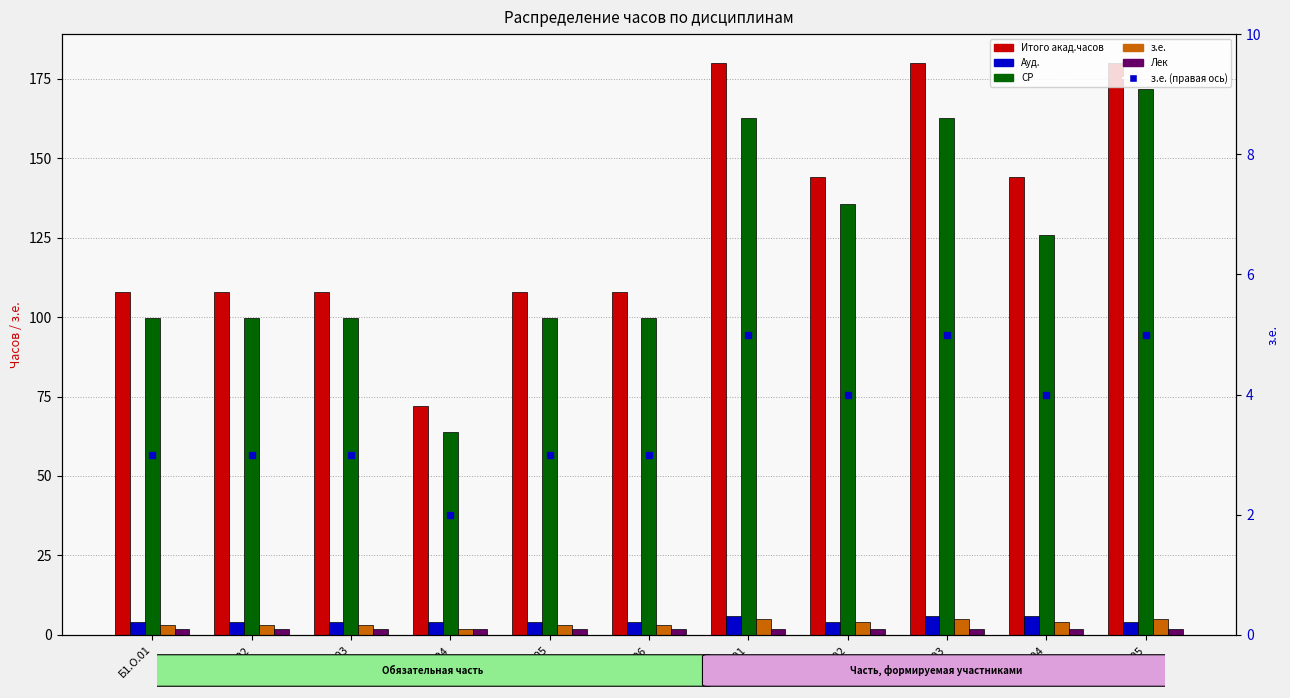

List the series in order of their peak value, lowest first.

Лек, з.е., з.е. (правая ось), Ауд., СР, Итого акад.часов